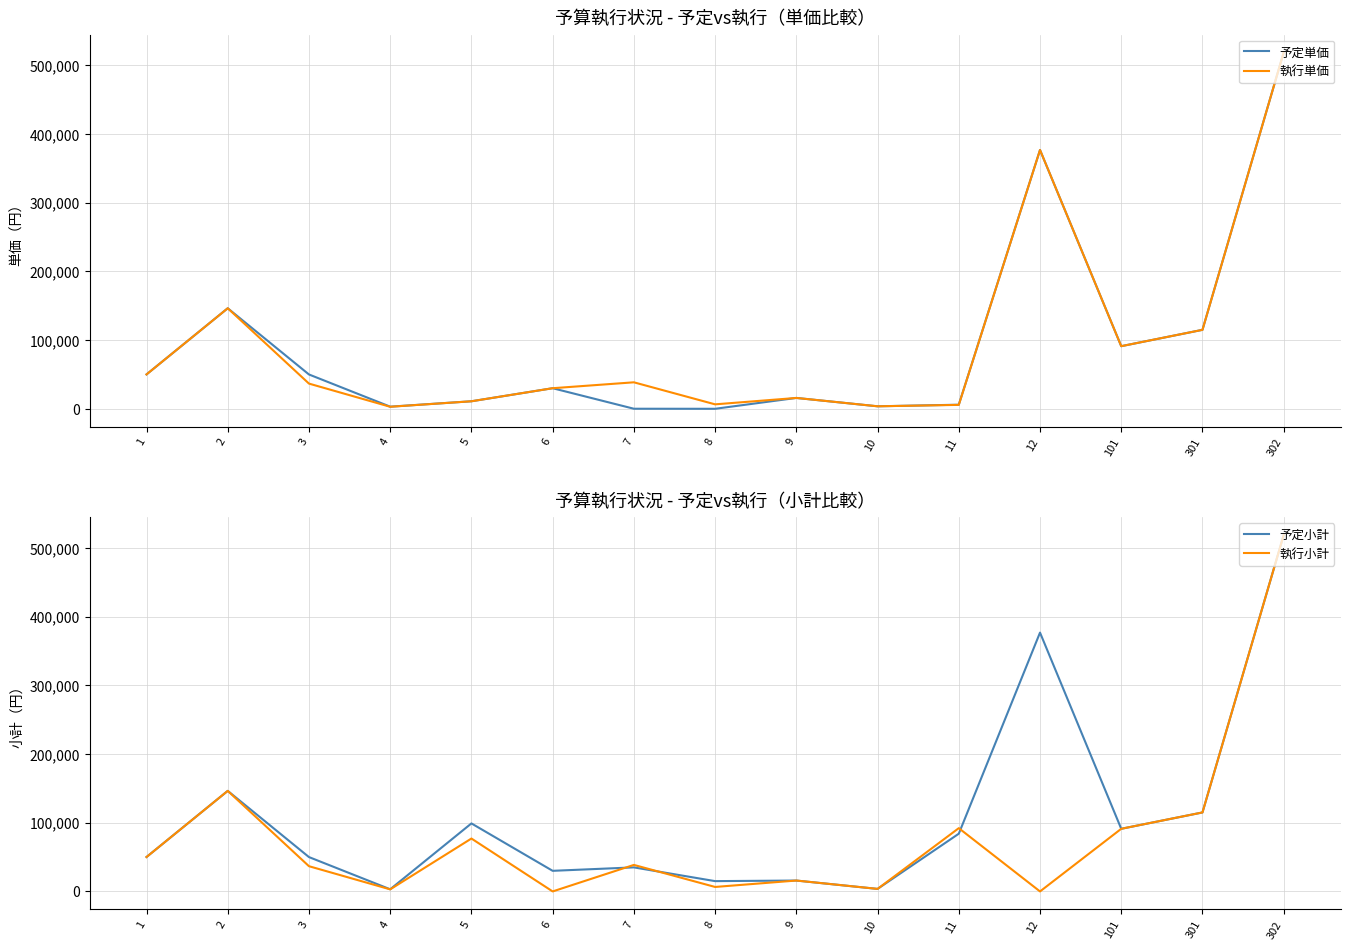

At 7, list the series in order from largest to smallest.

執行単価, 執行小計, 予定小計, 予定単価